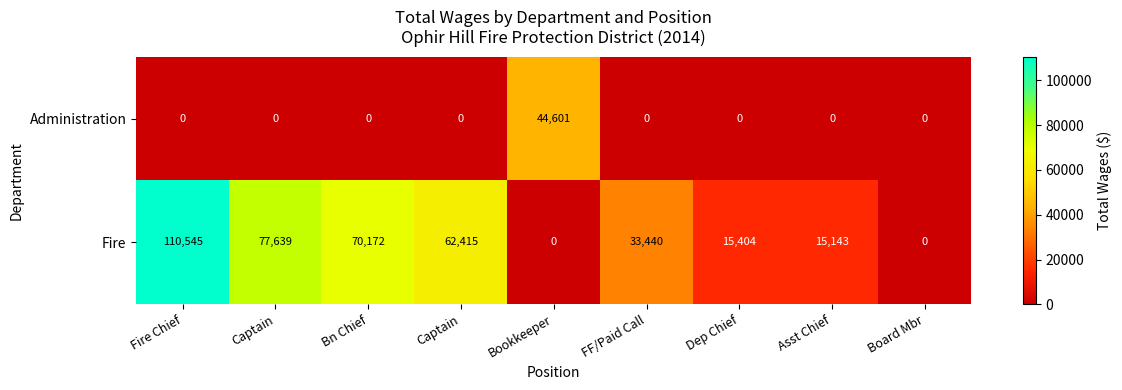

How many data points does each series have?

9